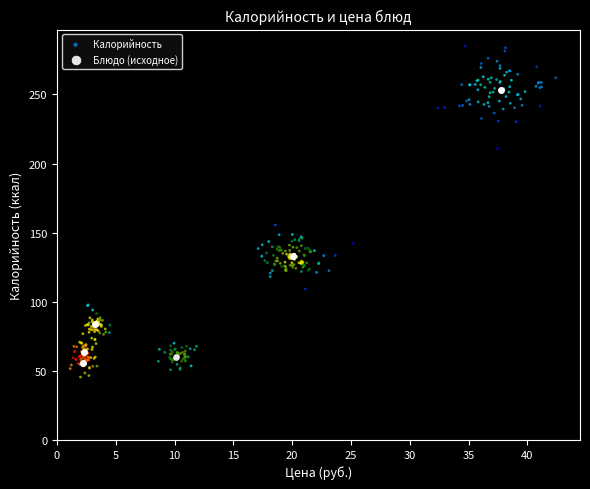

Which series contains the highest Y value?

Калорийность